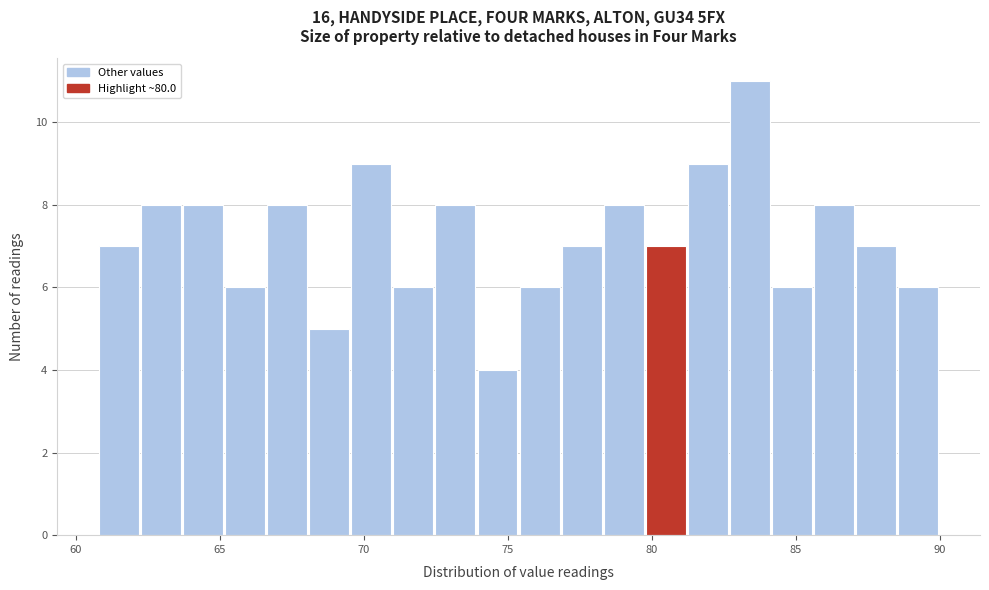

Read against the x-axis, roughly where is the centre of the tallest bar?

83.5